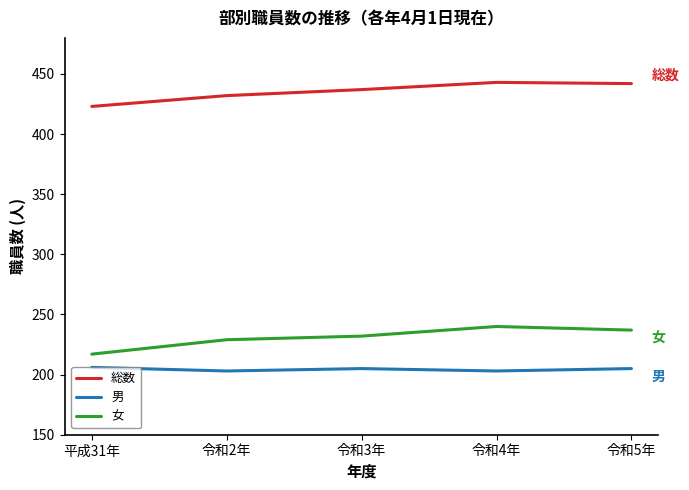

True or false: 女 and 男 cross at least once.

False